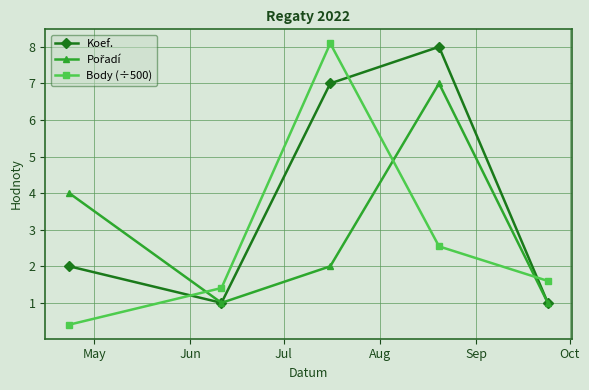

What is the value of the Body (÷500) point at the 5th from the left?

1.6